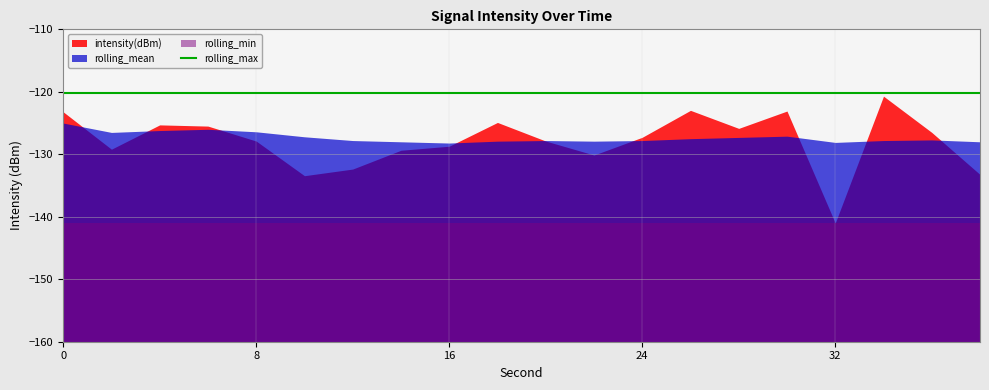

How many data points does each series have?

20